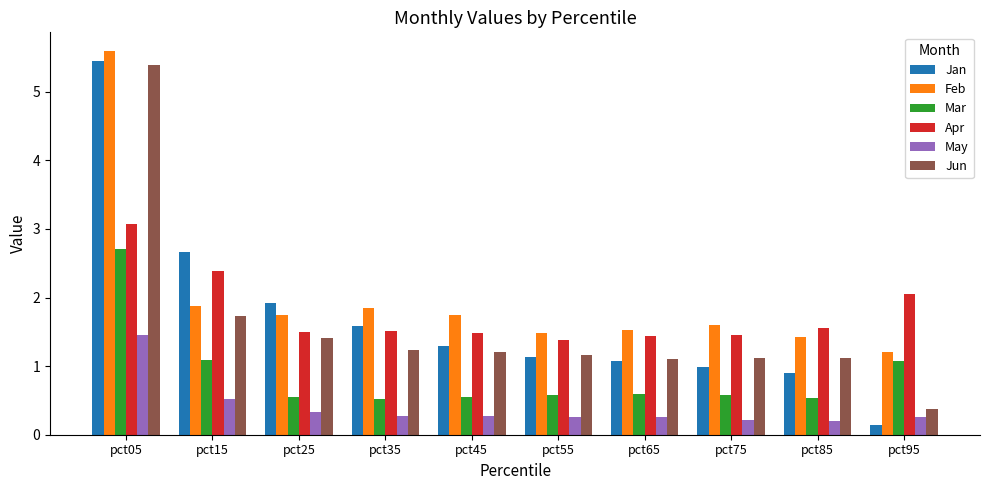

What is the greatest value displayed?

5.6